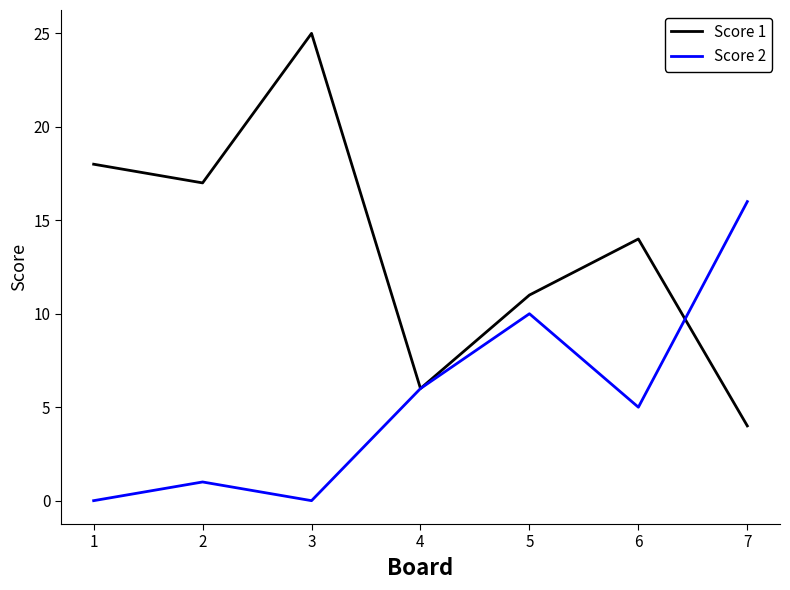

True or false: Score 2 has more than 1 points higher than both neighbors.

True